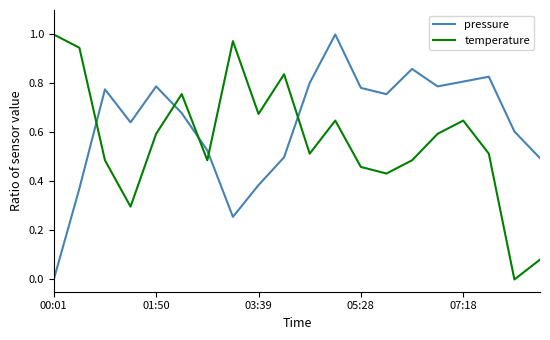

Which series has the largest total across all categories?

pressure